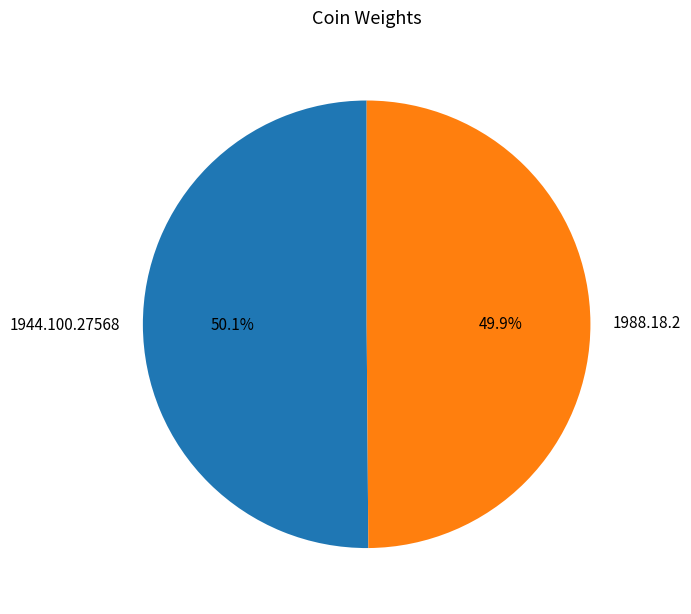

Combined, do 1944.100.27568 and 1988.18.2 account for over 50%?

Yes